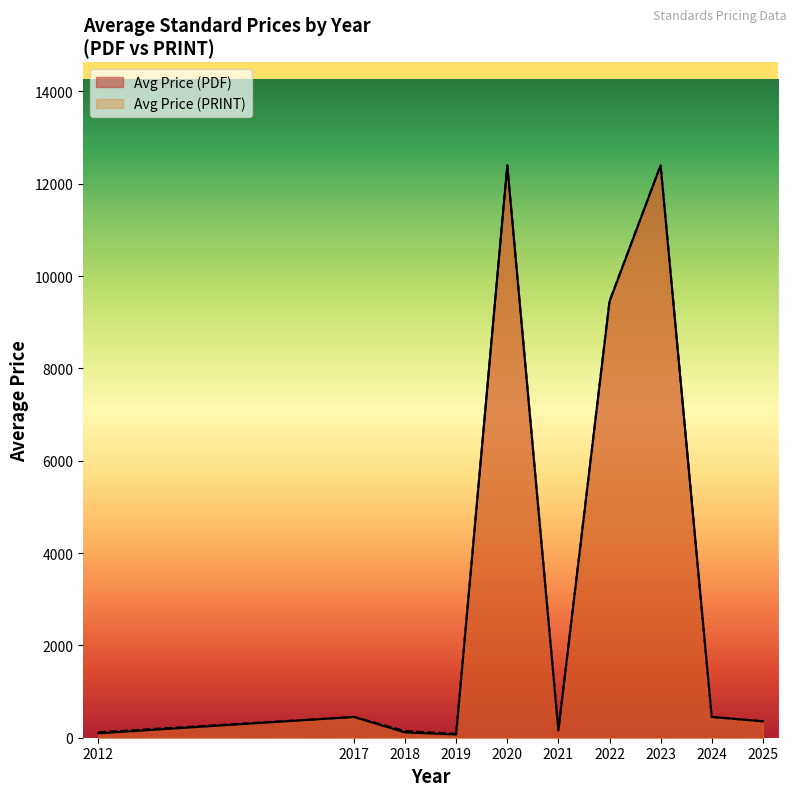

Which series changed the most between 2 and 33?

Avg Price (PDF)